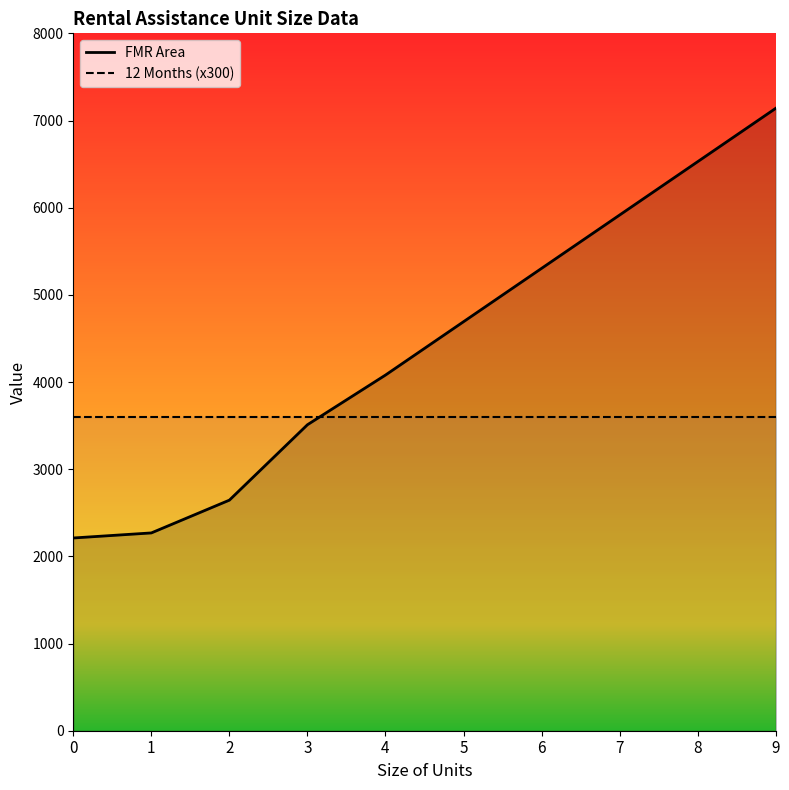

Is it true that 12 Months (x300) equals 4957 at 5?

False